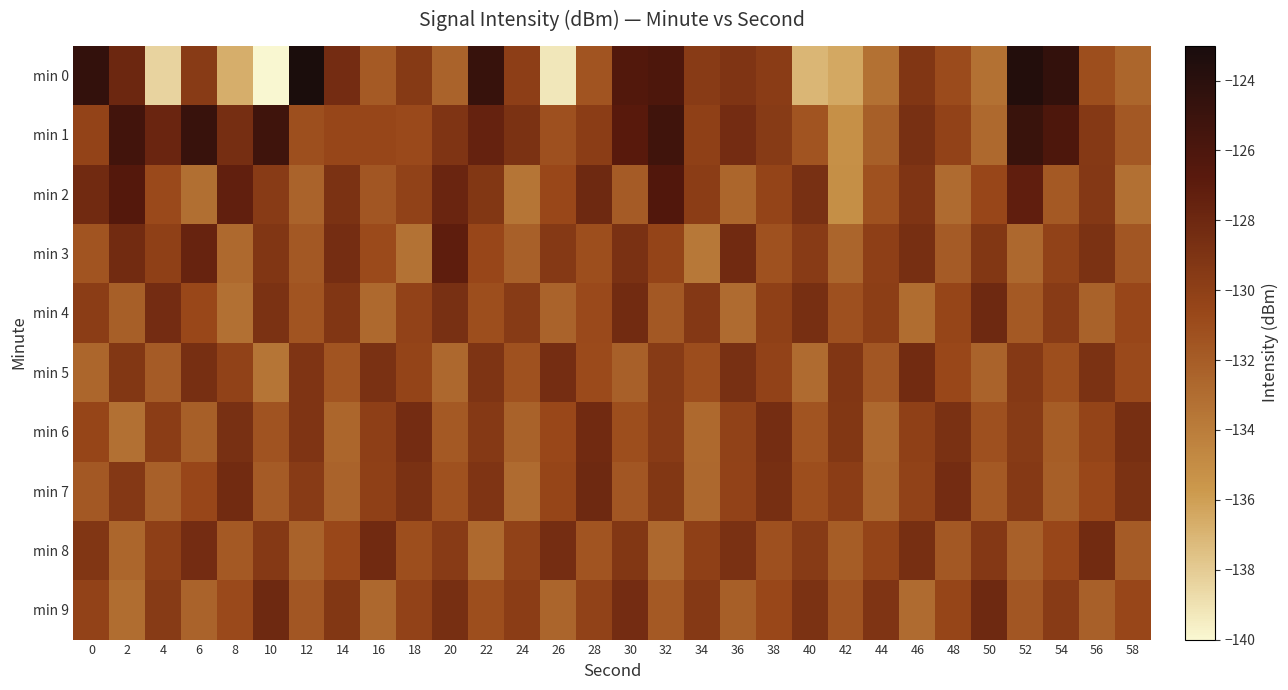

Rank the series by their maximum value, from lowest to highest.

min 5, min 6, min 8, min 4, min 7, min 9, min 3, min 2, min 1, min 0